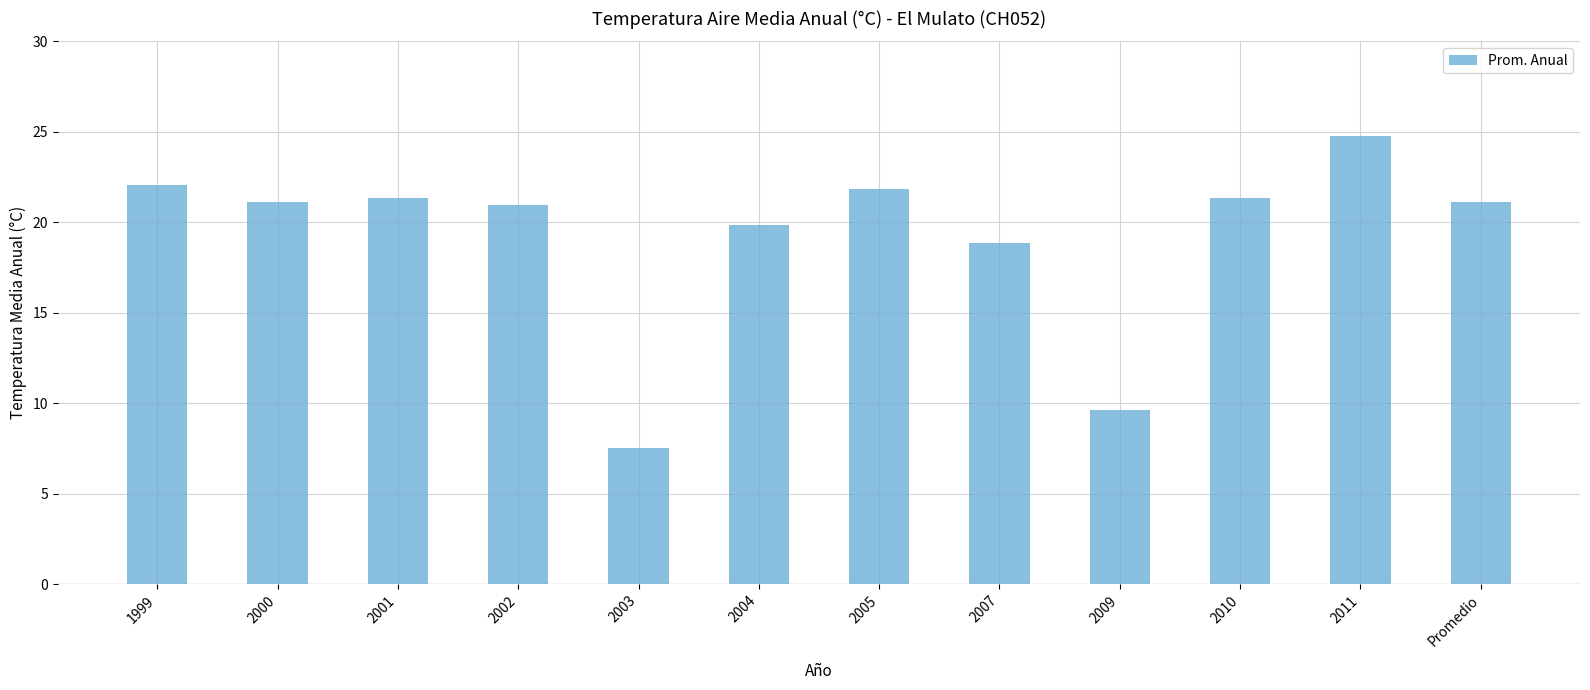

What is the label of the 6th bar from the left?

2004